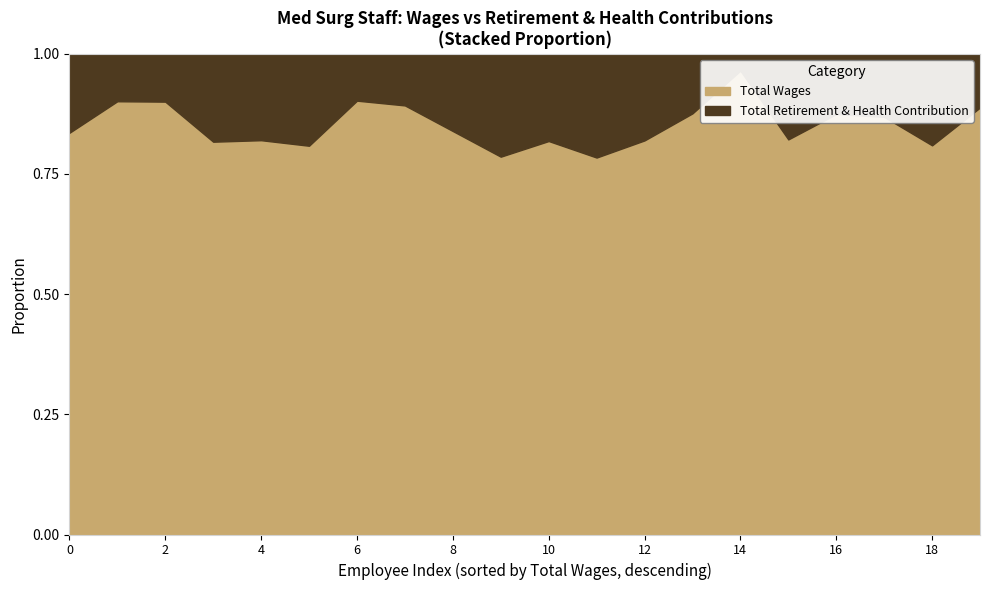

True or false: Total Wages and Total Retirement & Health Contribution intersect in this chart.

False